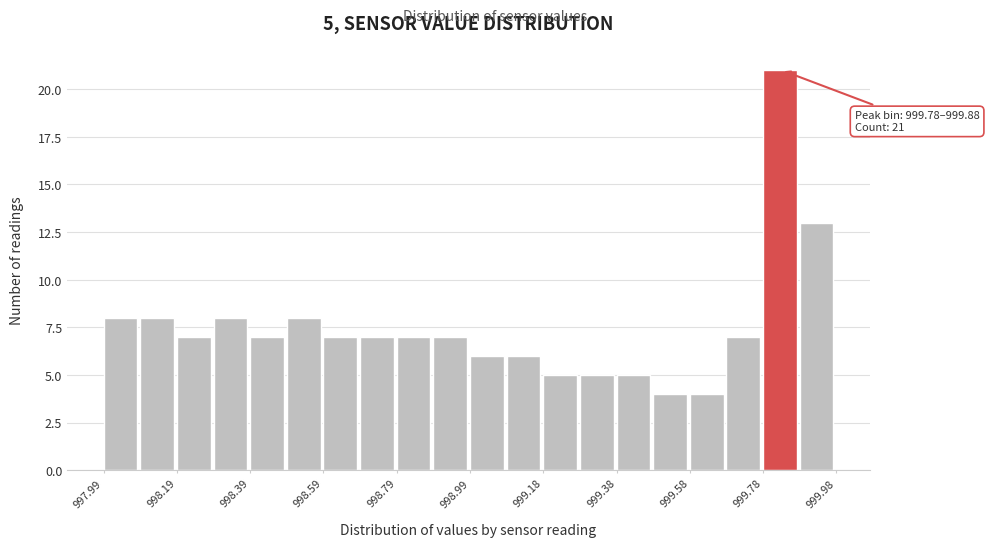

Over which range of the x-axis is the bar tallest?

999.78 to 999.88